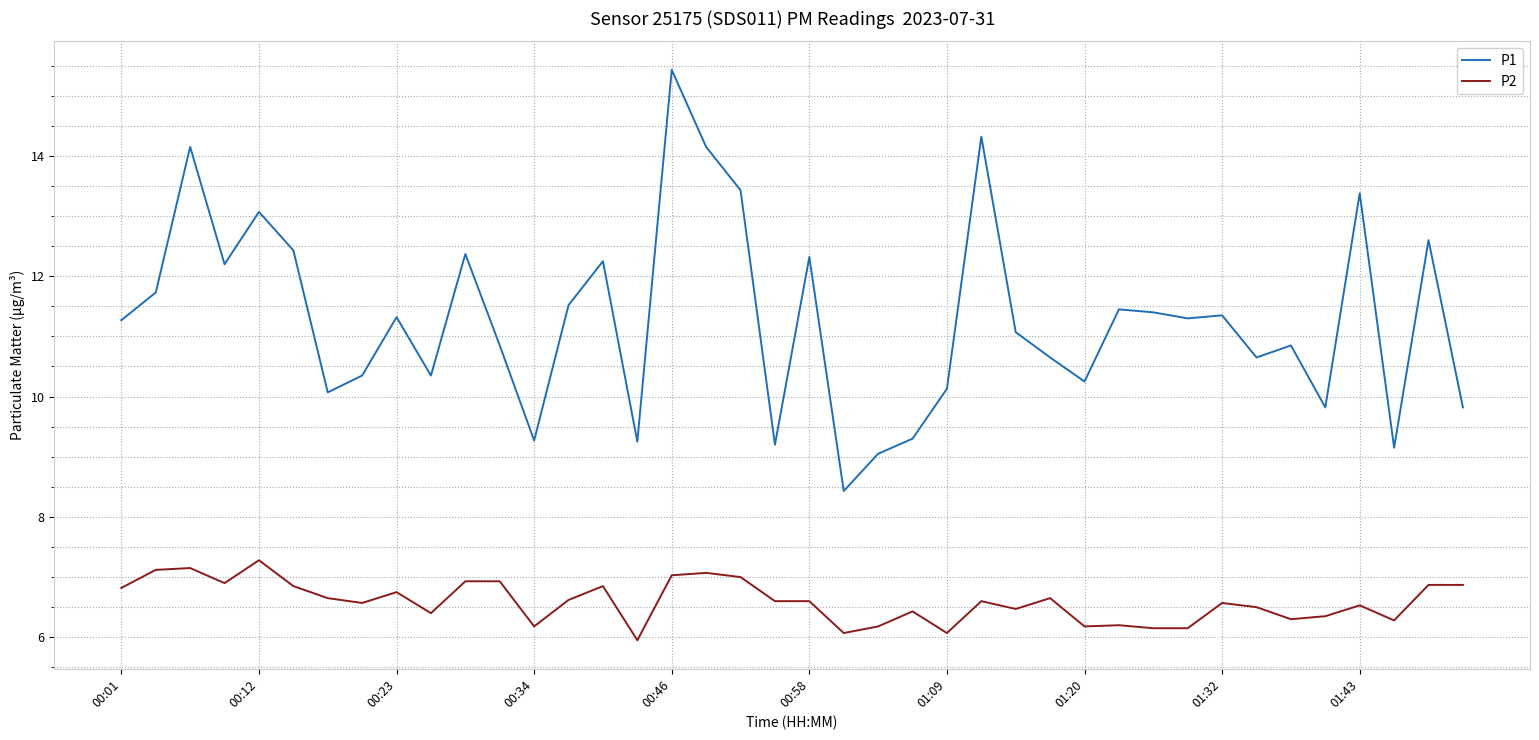

Which series has the widest spread of values?

P1